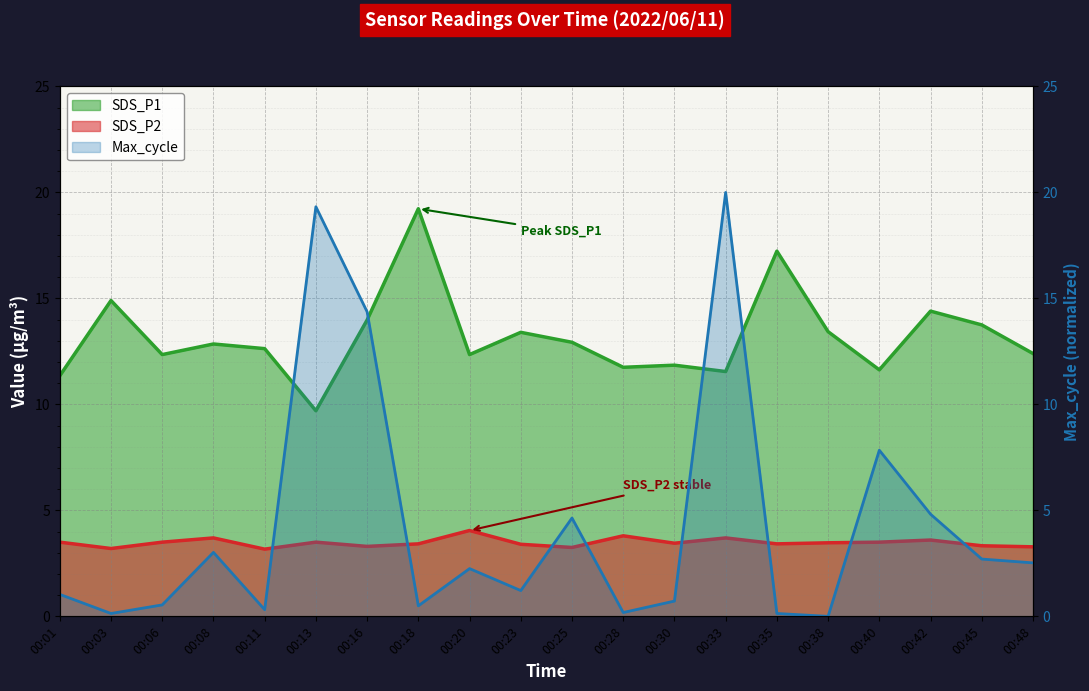

What is the sum of the SDS_P2 values at 00:25 and 00:35?

6.7